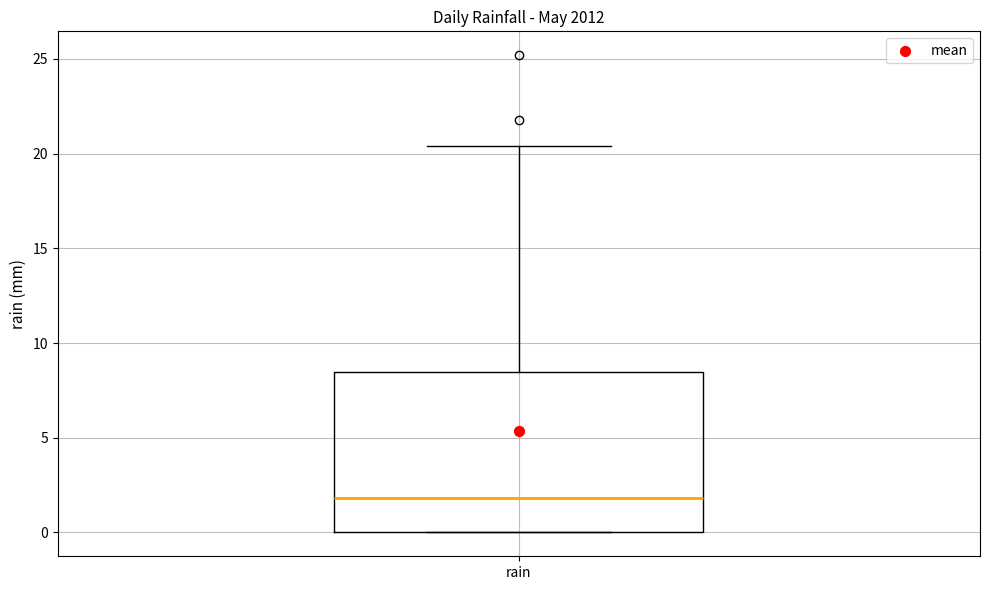

Where does the median line of the box for rain sit on the y-axis? The values are not printed on the chart, so give them approximately, as read against the axis.

2.0